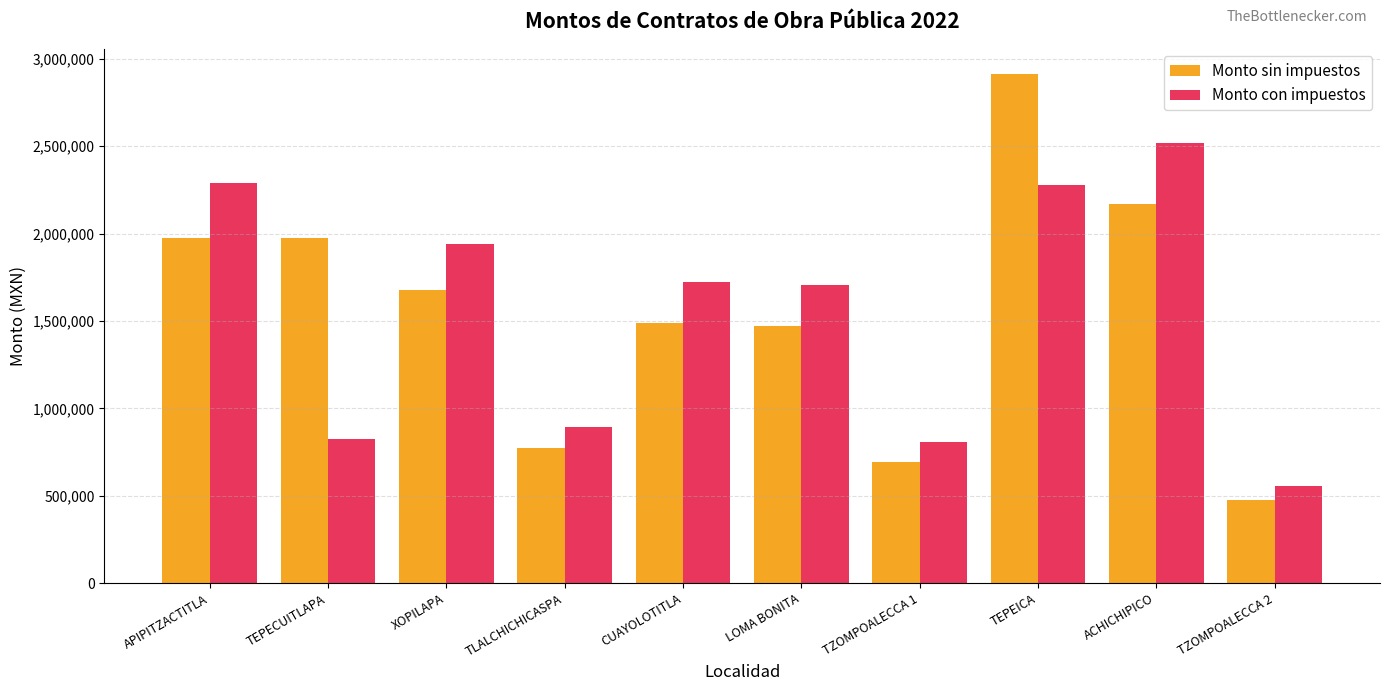

Rank the series at XOPILAPA from lowest to highest value.

Monto sin impuestos, Monto con impuestos